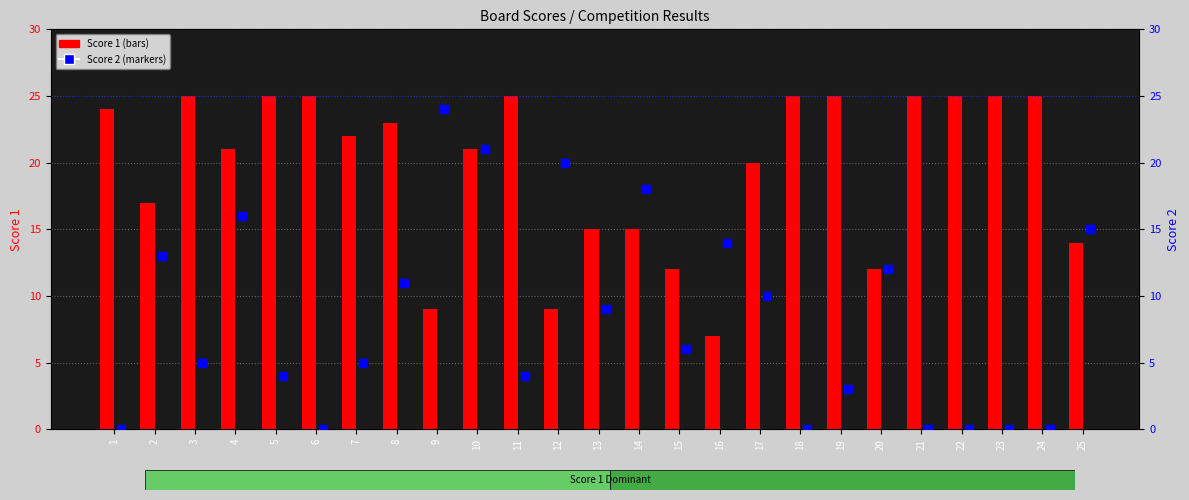

What are all the series names shown in the legend?

Score 1, Score 2